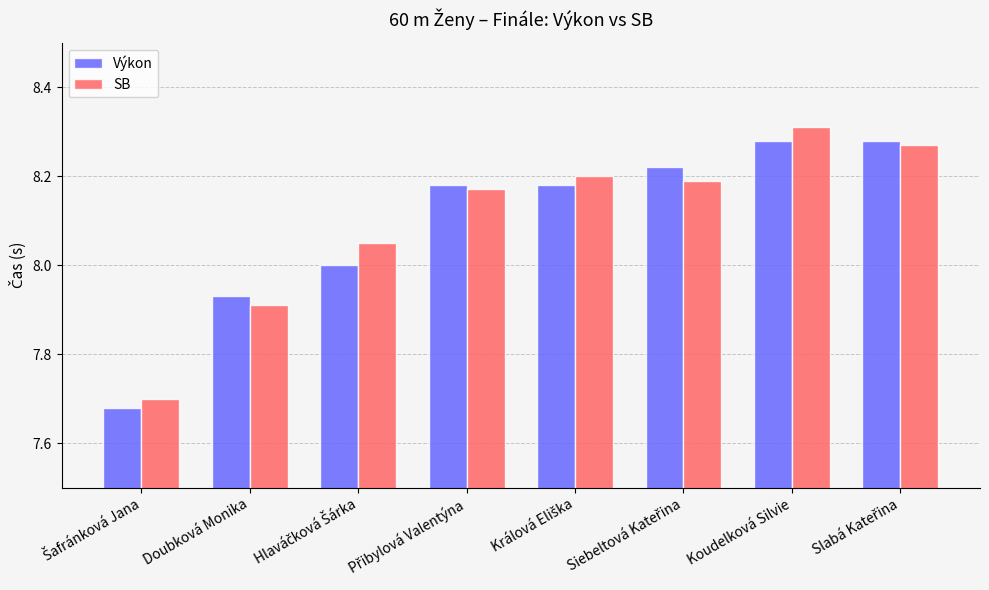

At how many categories does at least one series exceed 7?

8